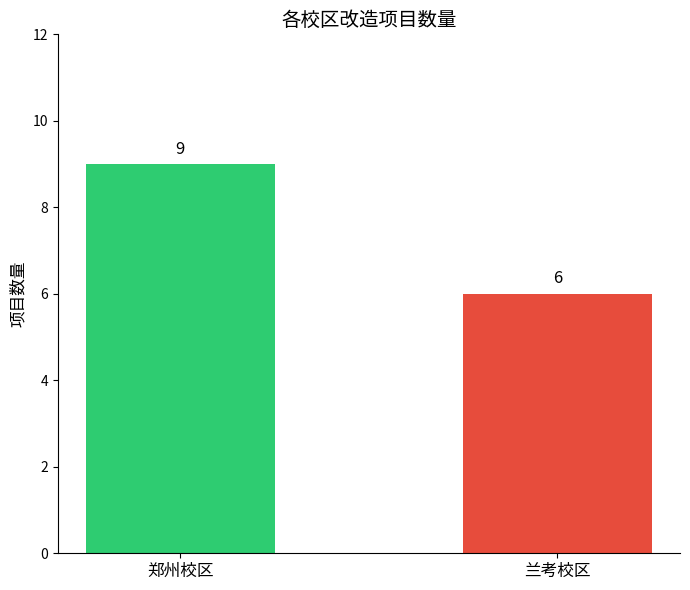

Rank the categories by value from highest to lowest.

郑州校区, 兰考校区